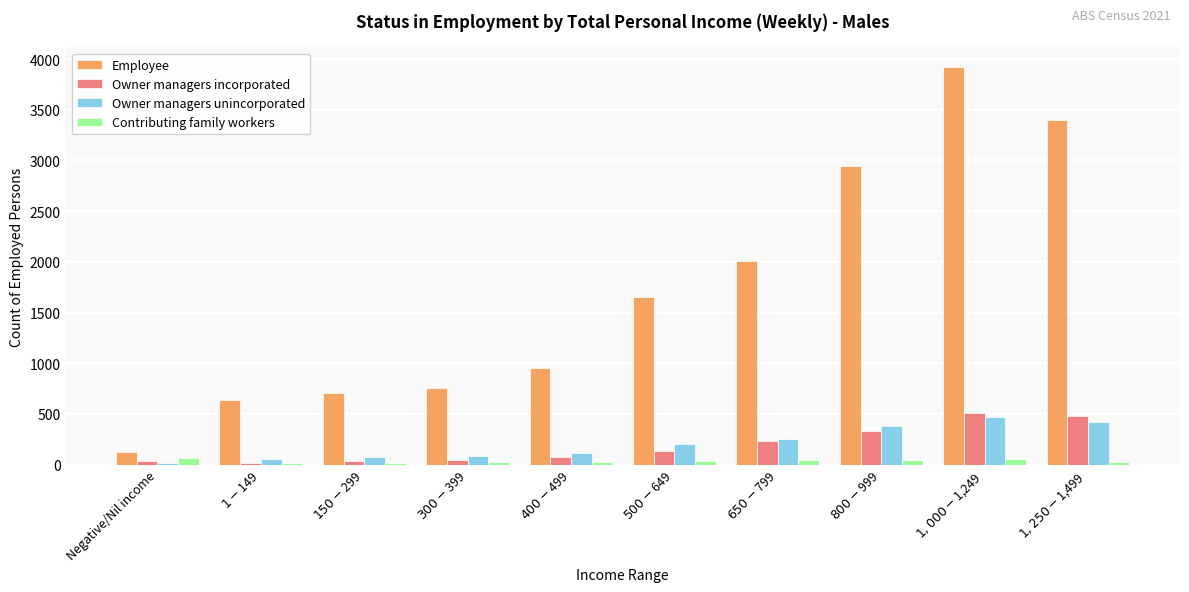

What is the total value across all series at $1,000-$1,249?

4958